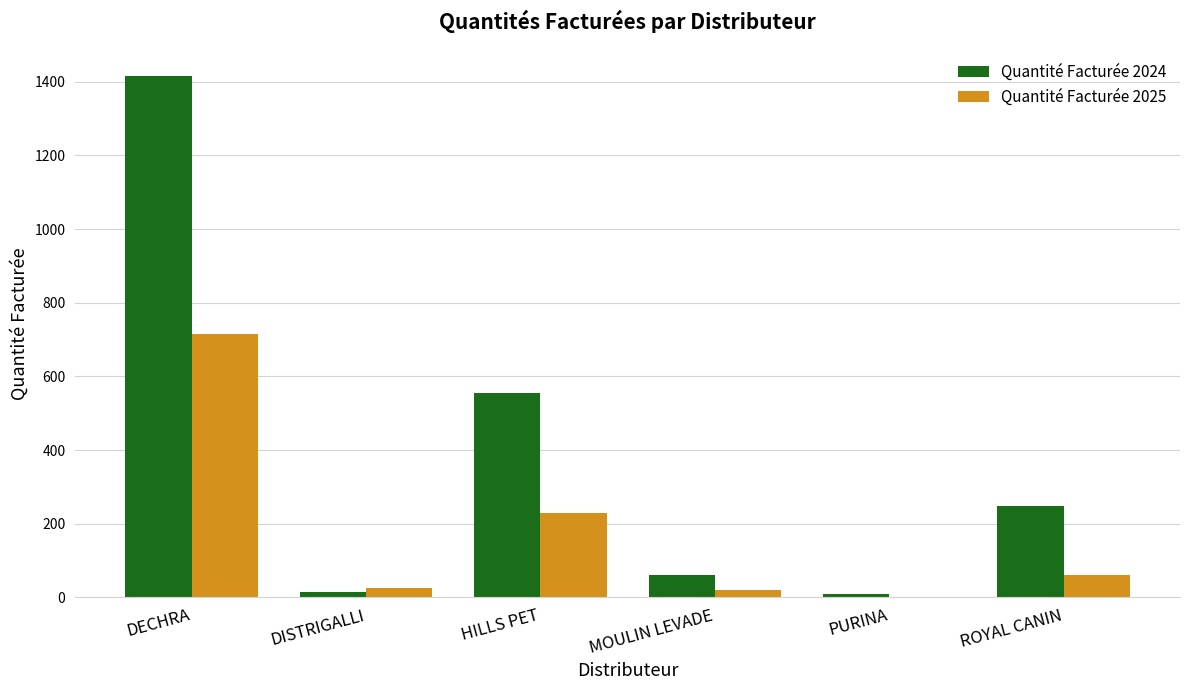

What is the average value of the Quantité Facturée 2025 series?

175